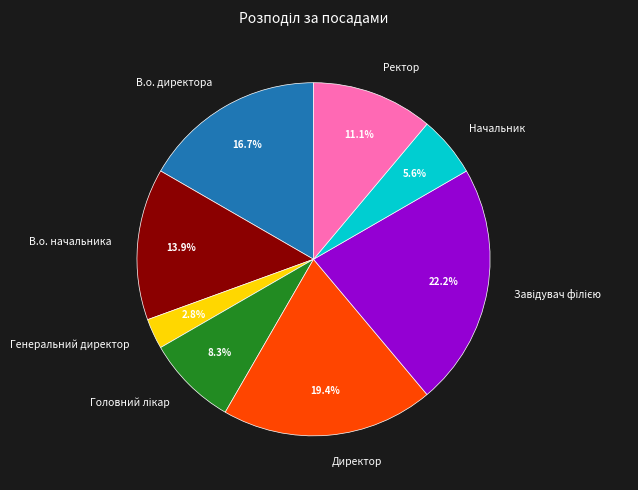

Approximately how many times larger is the value at В.о. директора compared to Генеральний директор?

6.0